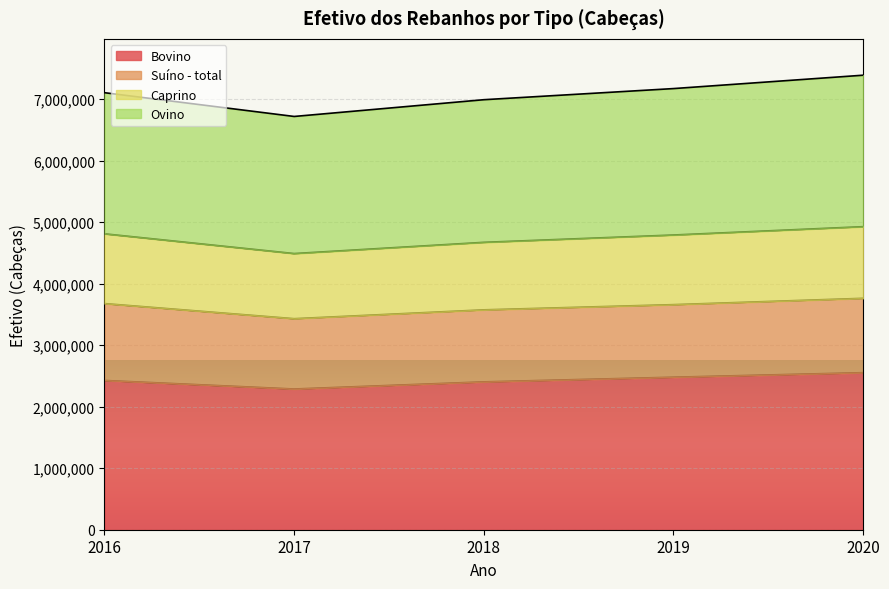

Where is Bovino nearest to the value 2420158?

2016